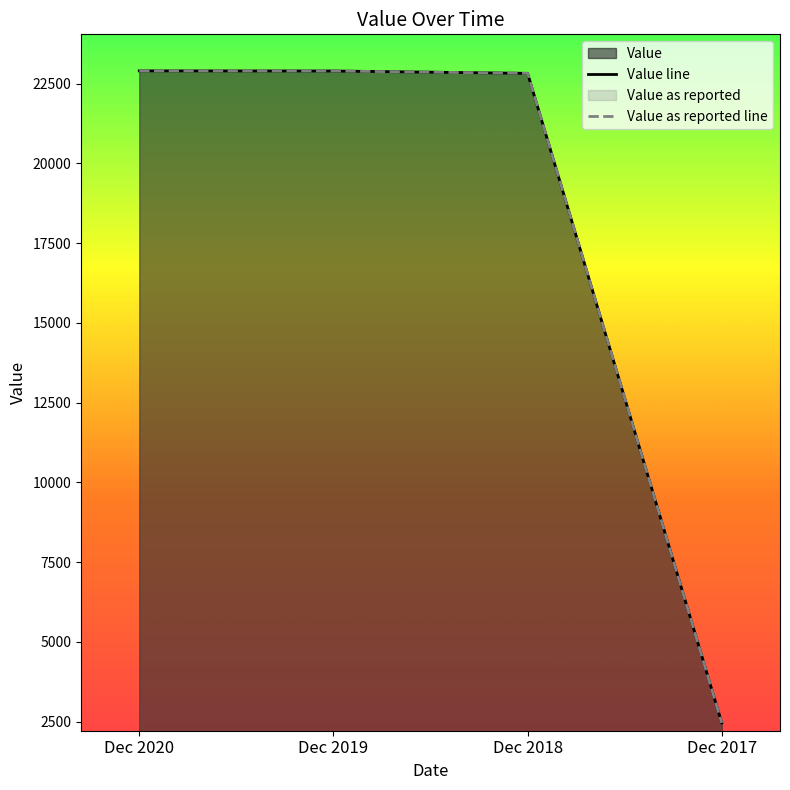

At how many categories does at least one series exceed 6185?

3